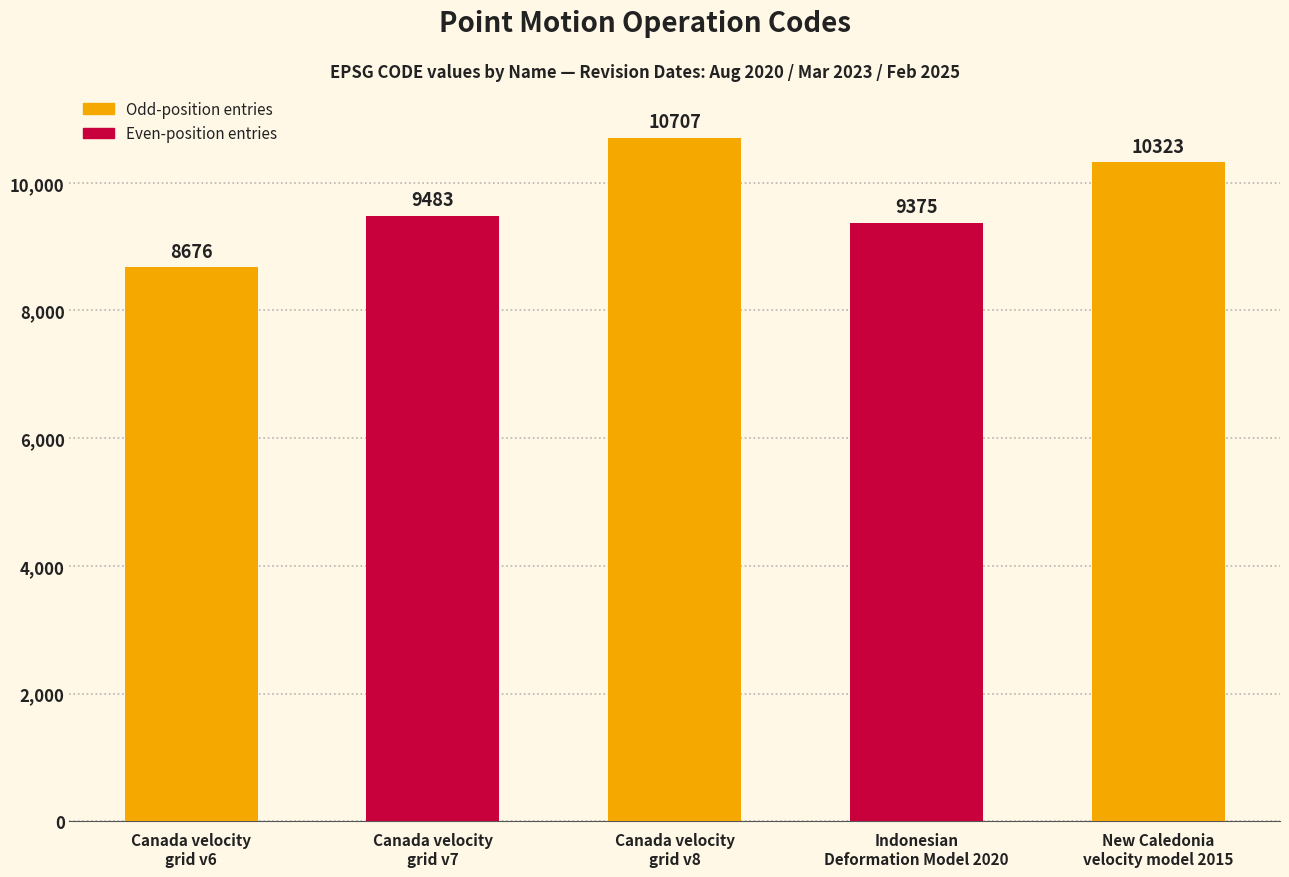

The value at Canada velocity
grid v6 is 5795. True or false?

False